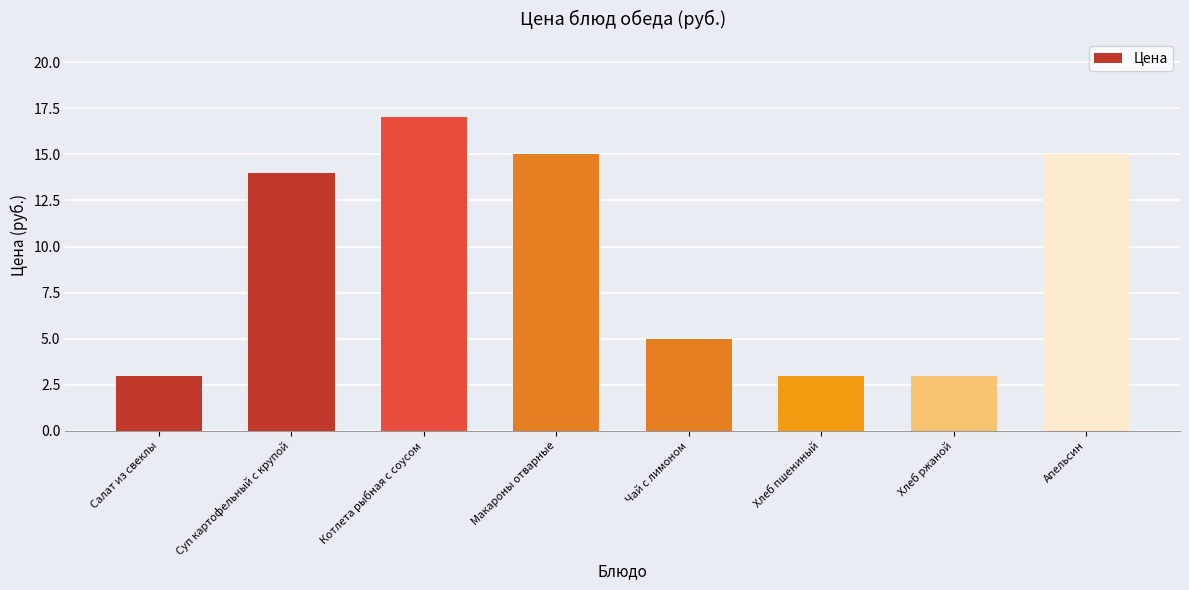

What is the minimum value shown in the chart?

3